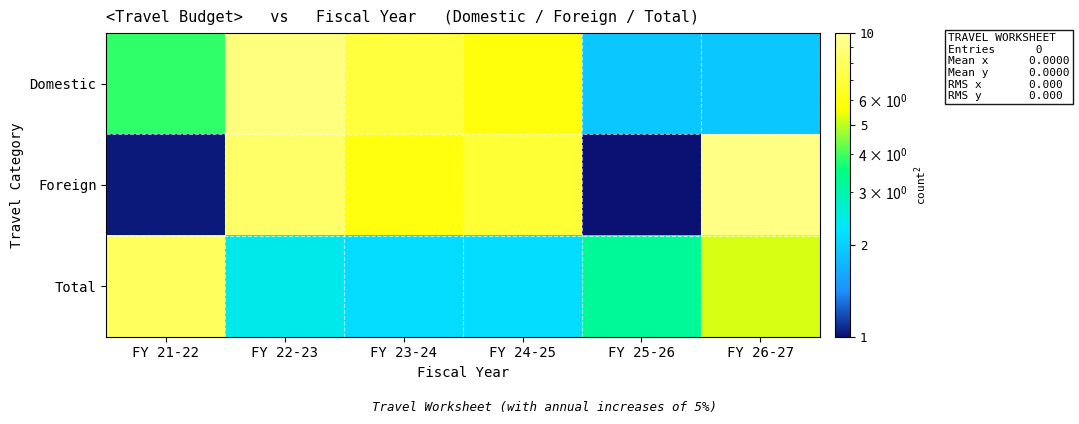

What is the spread (max minus min) of values at FY 23-24?

5.0